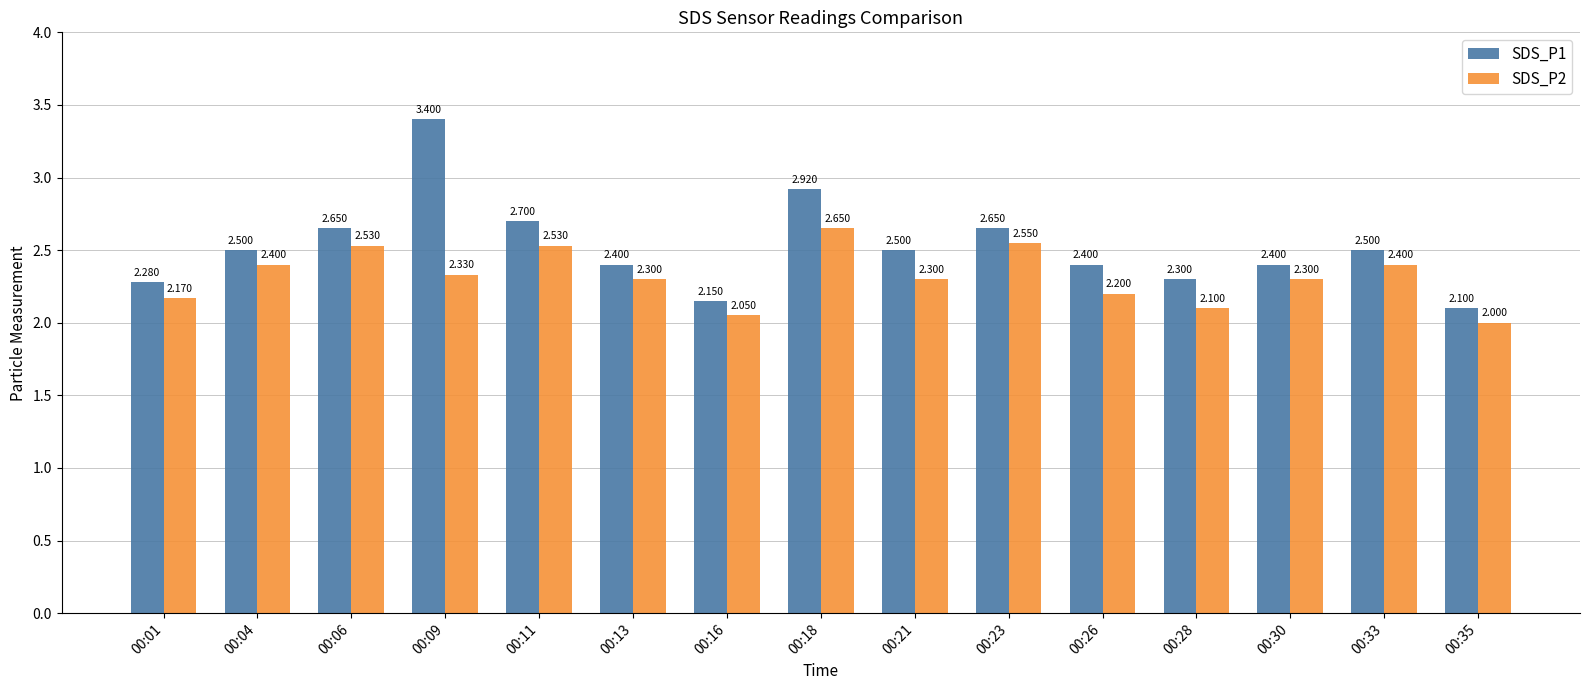

What is the difference between the second highest and minimum values in the SDS_P1 series?

0.8